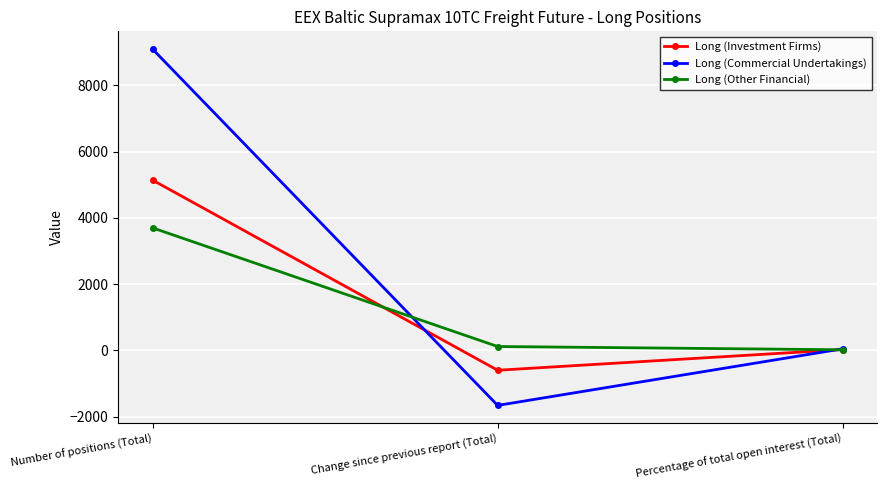

At which category is the sum across all series the highest?

Number of positions (Total)